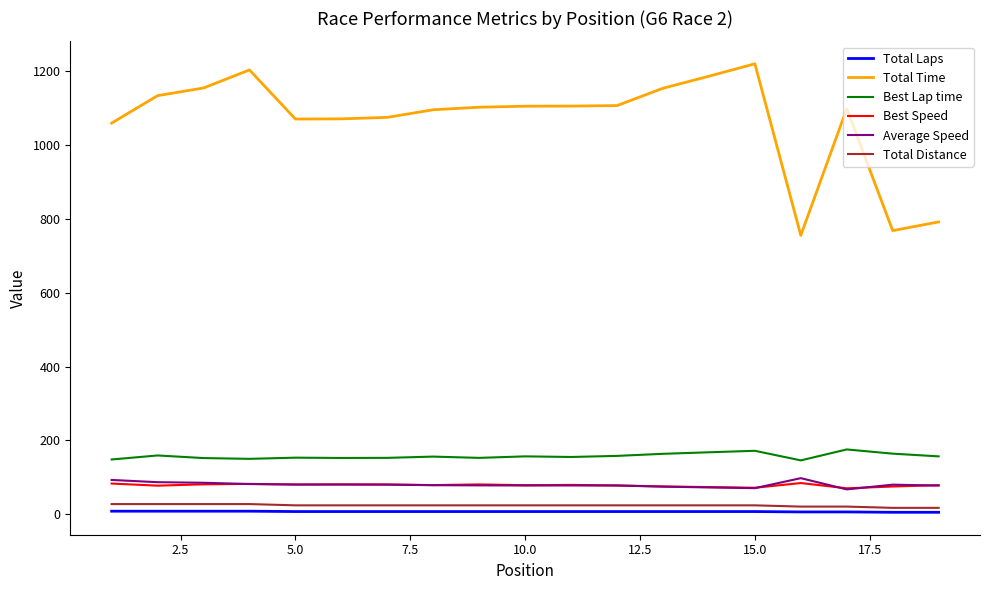

True or false: Total Time and Best Speed intersect in this chart.

False